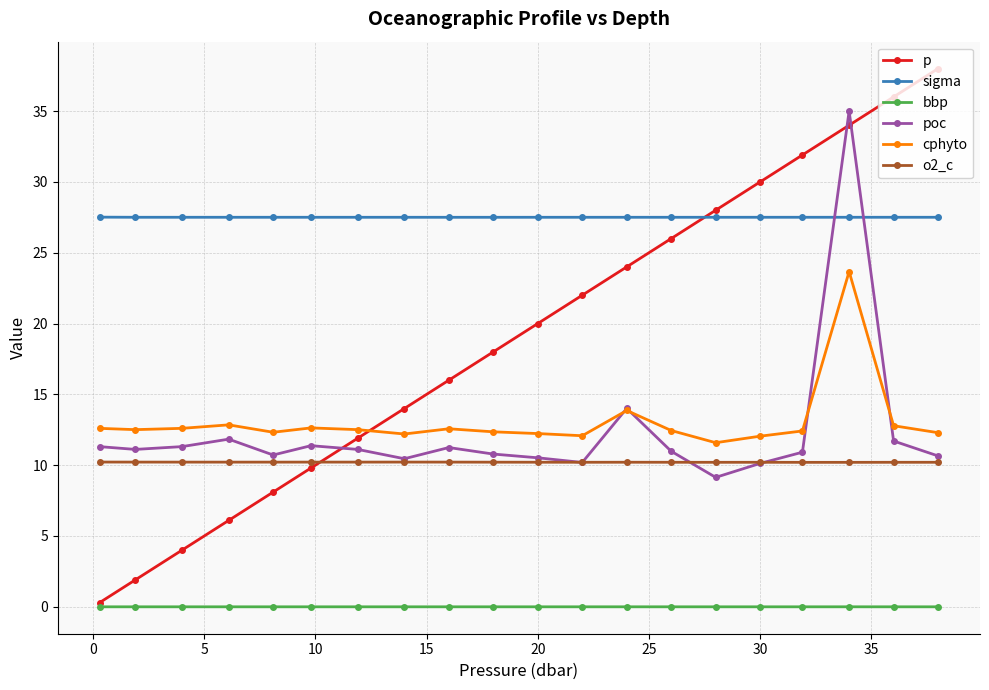

Which series has the largest range (max minus min)?

p